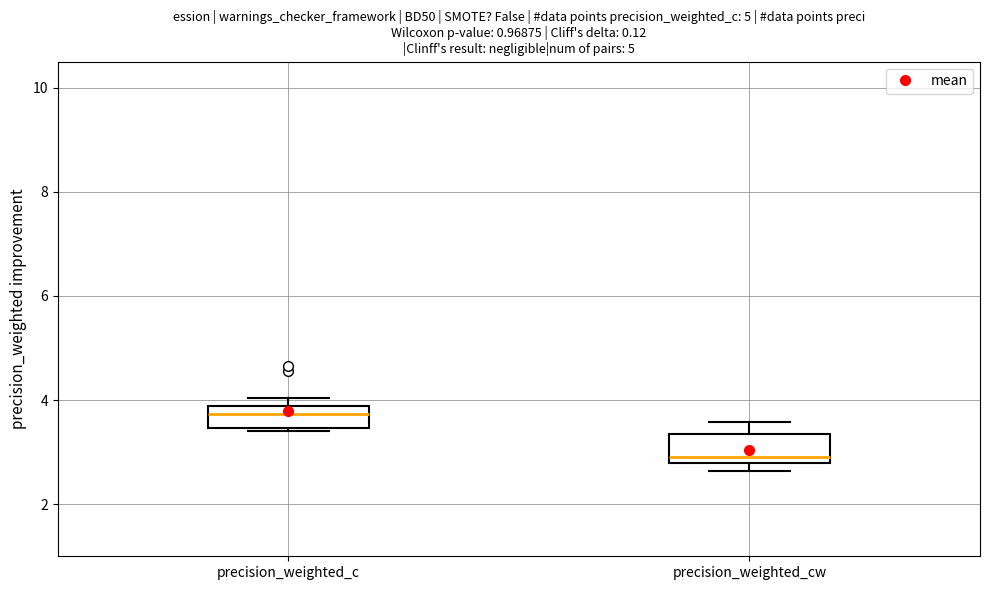

Reading left to right, transcribe this box plot: for each box, give where its median line is, the range the box spans, and where its two whiskers end, as read against the y-axis. The values are not printed on the chart, so give them approximately, as read against the axis.

precision_weighted_c: median 3.8 (inside the box), box 3.4 to 3.8, whiskers 3.4 (just below the box's lower edge) to 4.0
precision_weighted_cw: median 3.0, box 2.8 to 3.4, whiskers 2.6 to 3.6